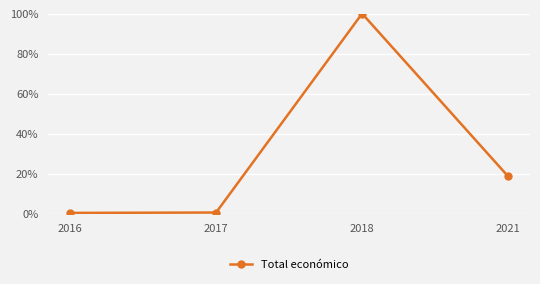

Between 2016 and 2018, which is larger?

2018